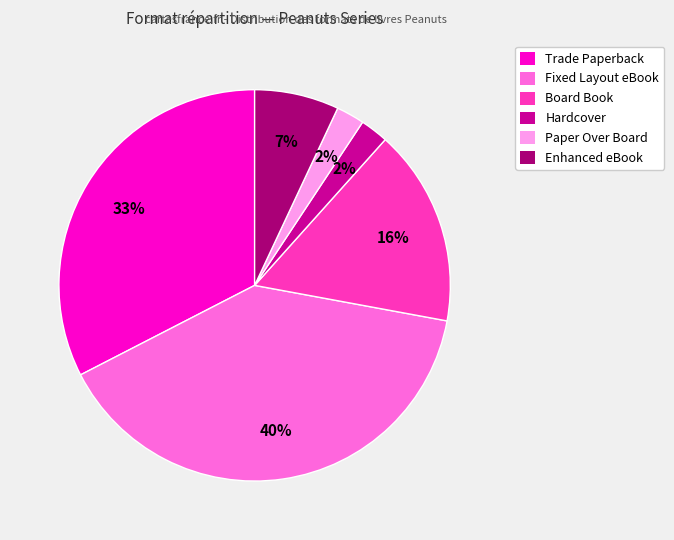

Which has a higher value, Paper Over Board or Fixed Layout eBook?

Fixed Layout eBook